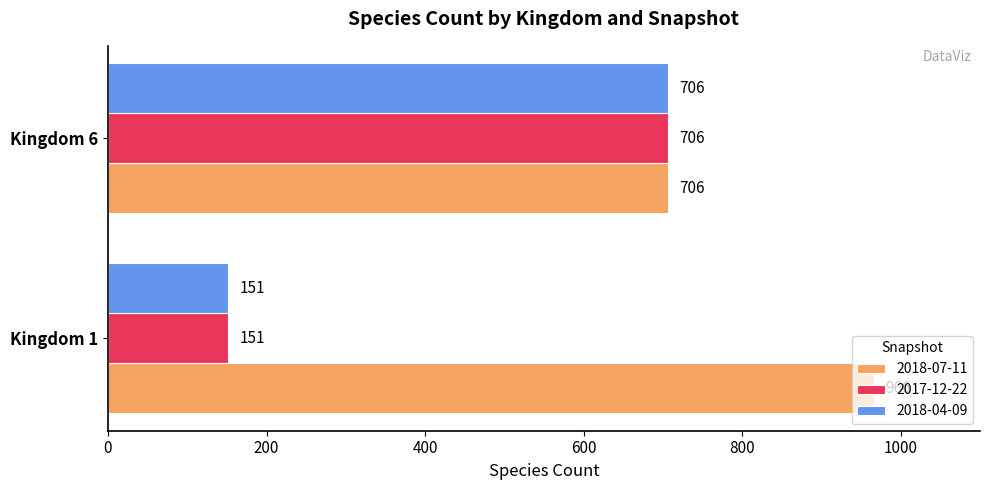

Which category has the lowest value in the 2017-12-22 series?

Kingdom 1